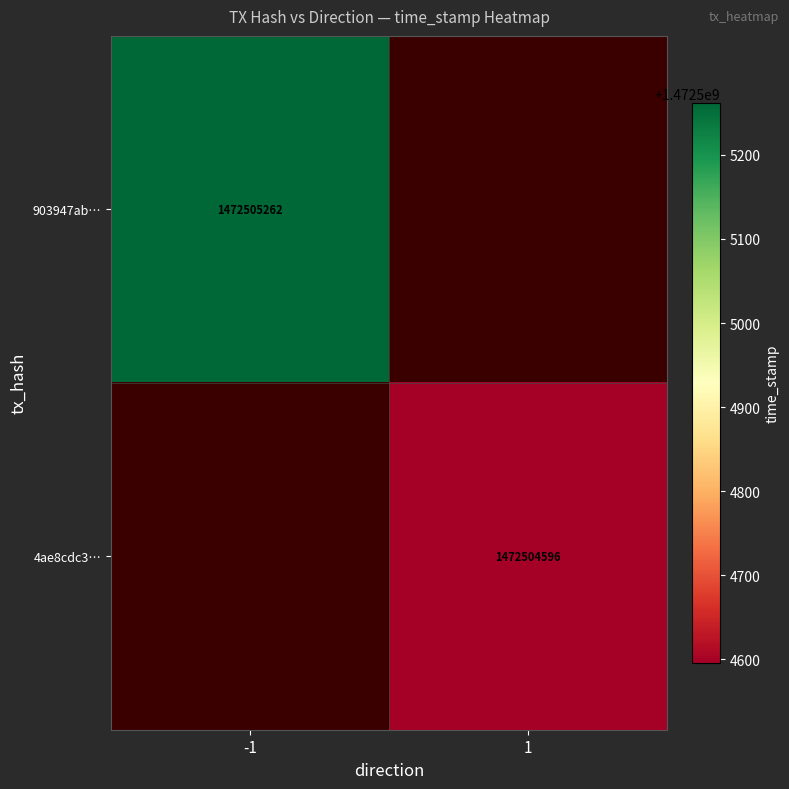

Is it true that 4ae8cdc30f47090eb00f3d9382fe28f859aefe8 equals 610516107 at 0?

False